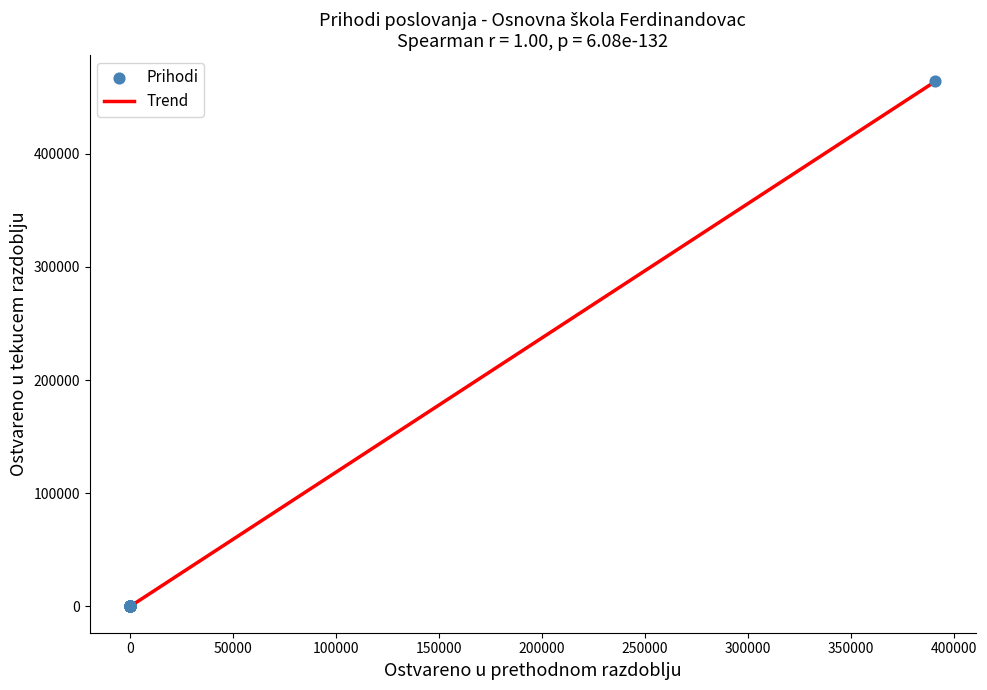

What is the greatest value displayed?

464070.2